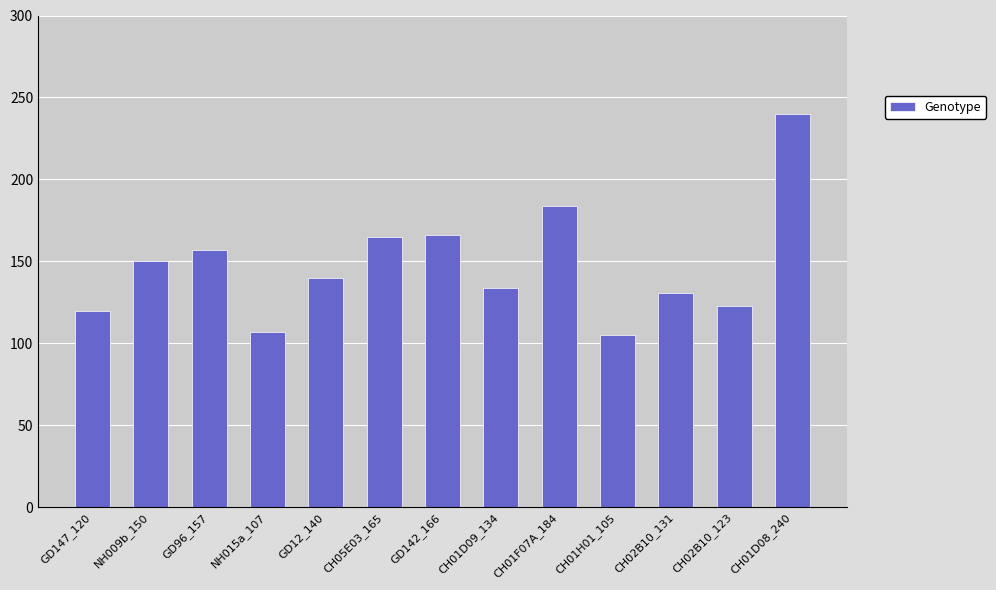

What is the label of the 5th bar from the right?

CH01F07A_184